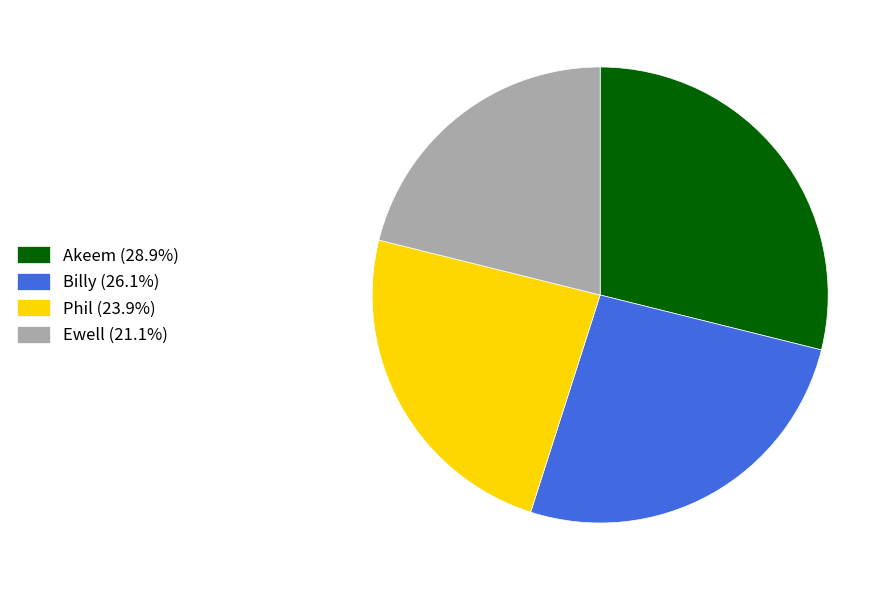

Count the number of slices in the pie.

4